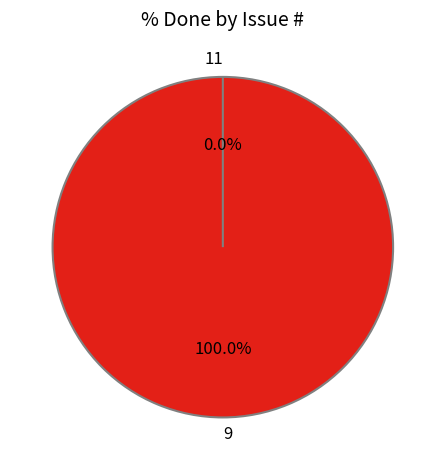

To the nearest percent, what is the average slice percentage?

50%